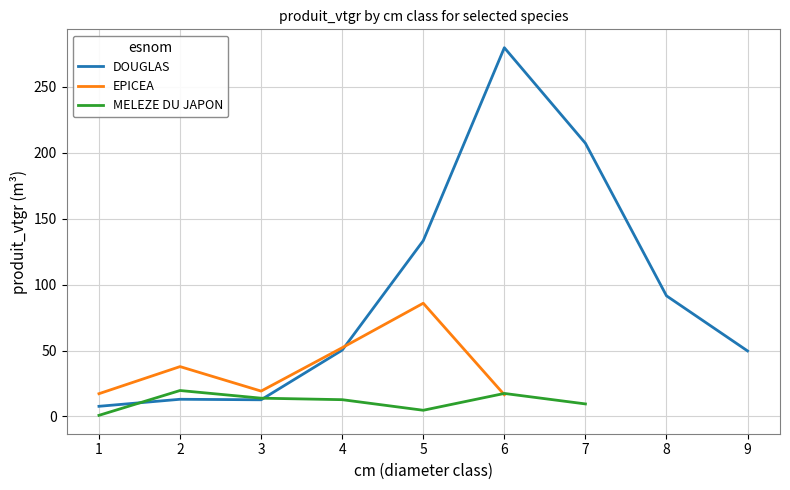

The value of DOUGLAS at 9 is 13.1. True or false?

False